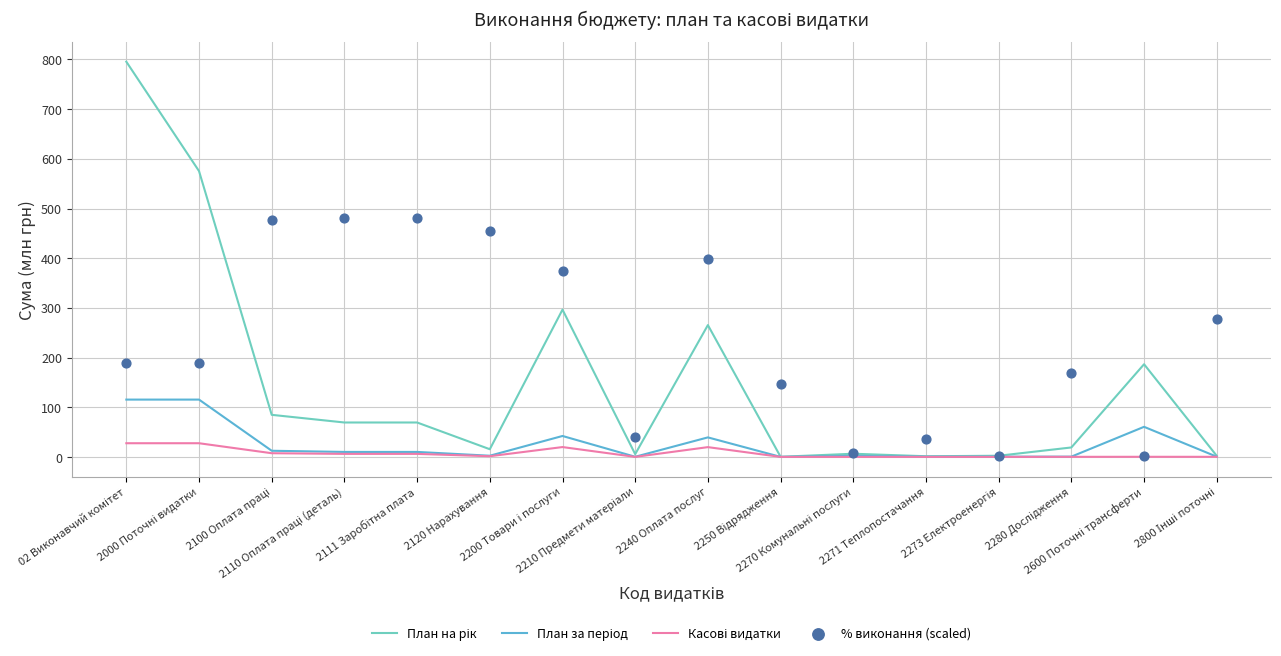

Which series has the largest total across all categories?

% виконання (scaled)